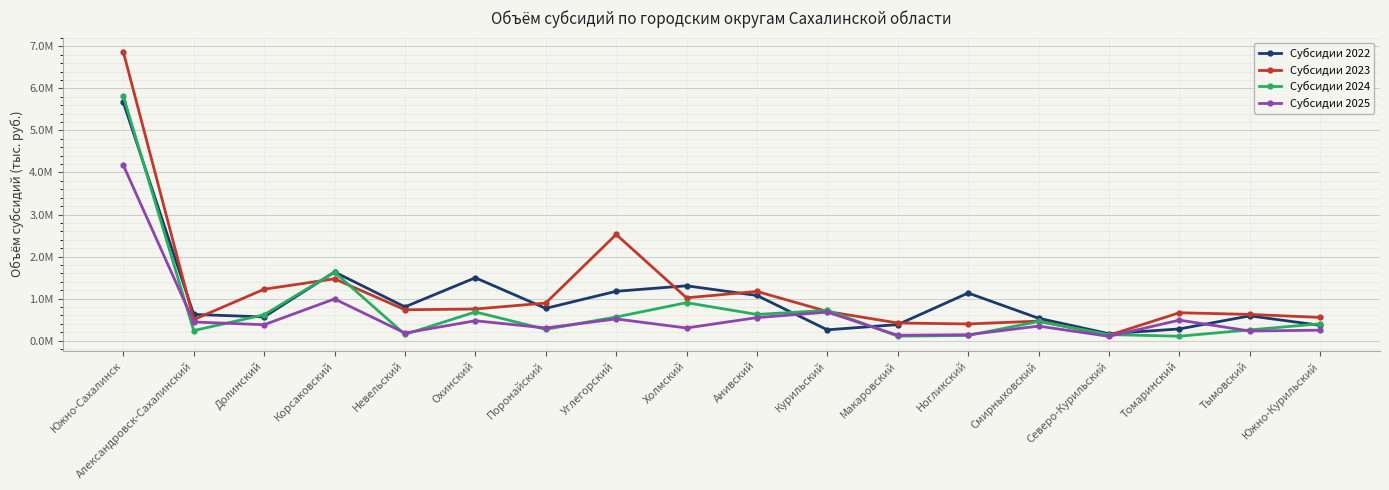

The value of Субсидии 2024 at Ногликский is 124318.4. True or false?

True